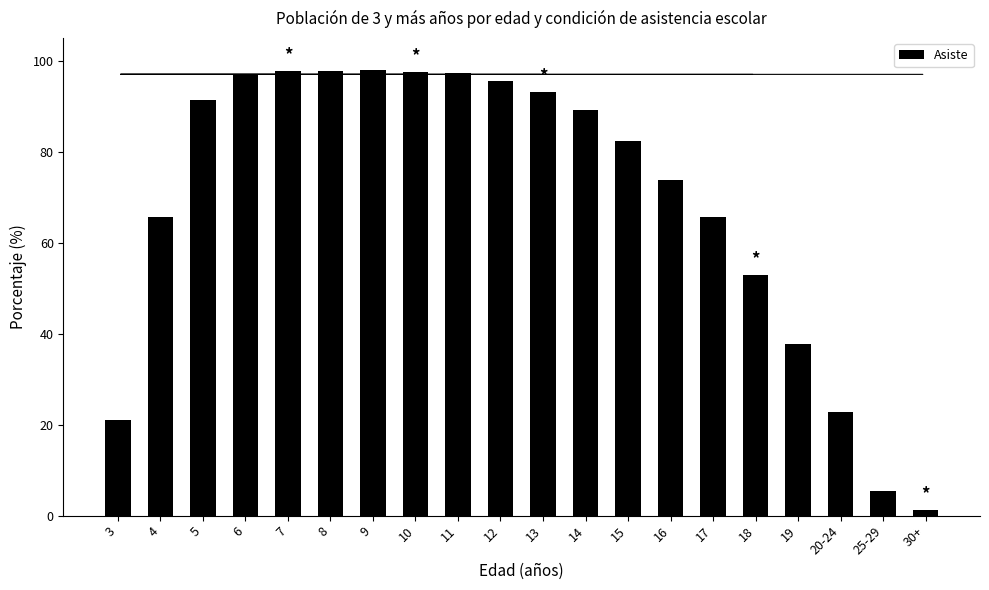

Which has a higher value, 14 or 8?

8